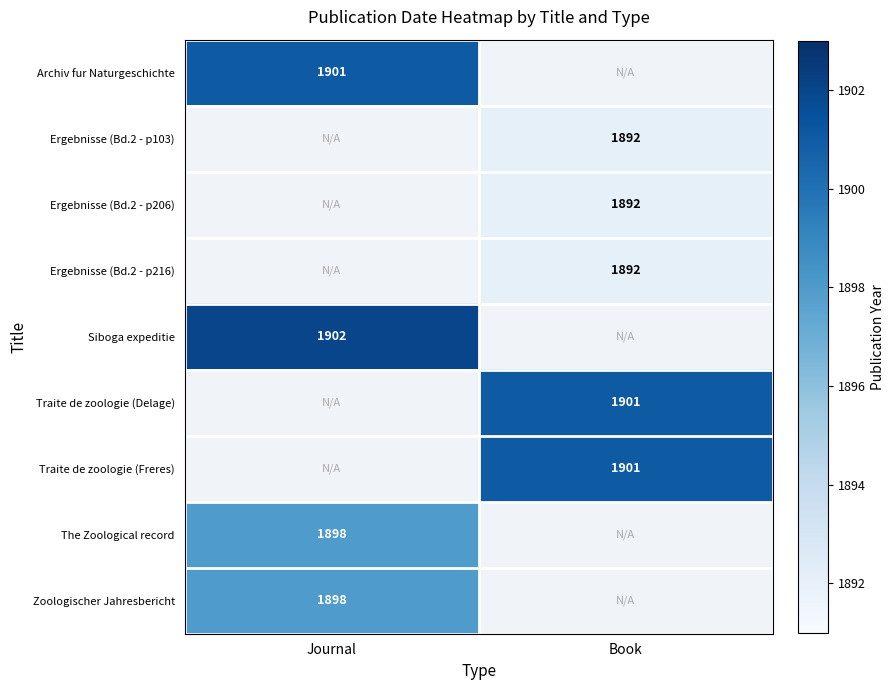

The Siboga expeditie series shows 959.0 at Journal. True or false?

False